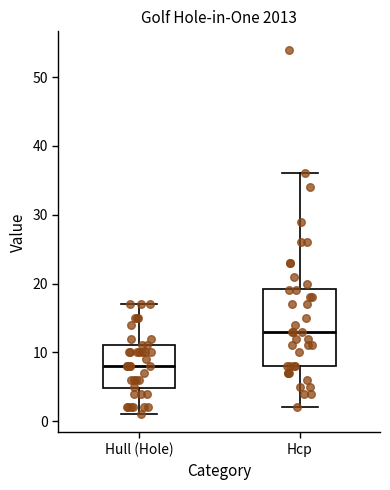

Which box has the highest median line?

Hcp